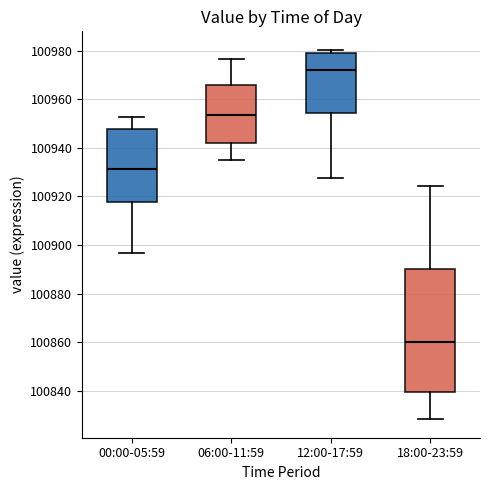

Where is the lower edge of the box for 06:00-11:59 on the y-axis? The values are not printed on the chart, so give them approximately, as read against the axis.

100942